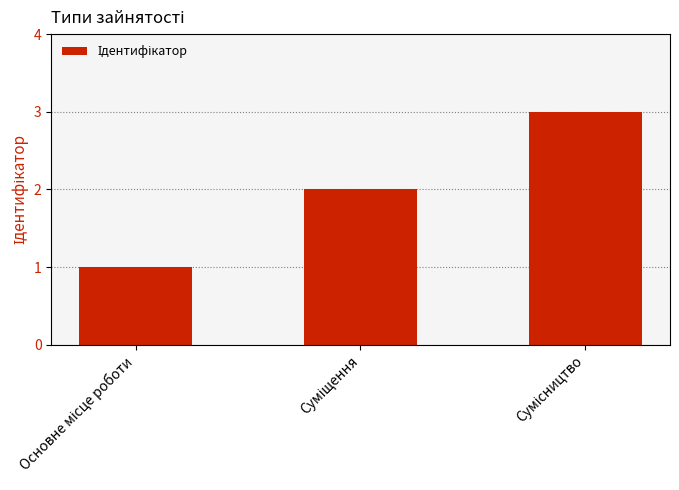

What is the maximum value shown in the chart?

3